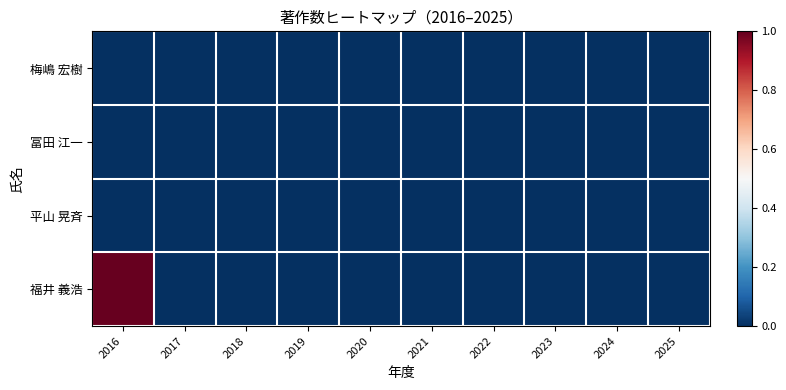

Reading left to right, transcribe all the data shown in this chart.

梅嶋 宏樹: 2016=0	2017=0	2018=0	2019=0	2020=0	2021=0	2022=0	2023=0	2024=0	2025=0
冨田 江一: 2016=0	2017=0	2018=0	2019=0	2020=0	2021=0	2022=0	2023=0	2024=0	2025=0
平山 晃斉: 2016=0	2017=0	2018=0	2019=0	2020=0	2021=0	2022=0	2023=0	2024=0	2025=0
福井 義浩: 2016=1	2017=0	2018=0	2019=0	2020=0	2021=0	2022=0	2023=0	2024=0	2025=0